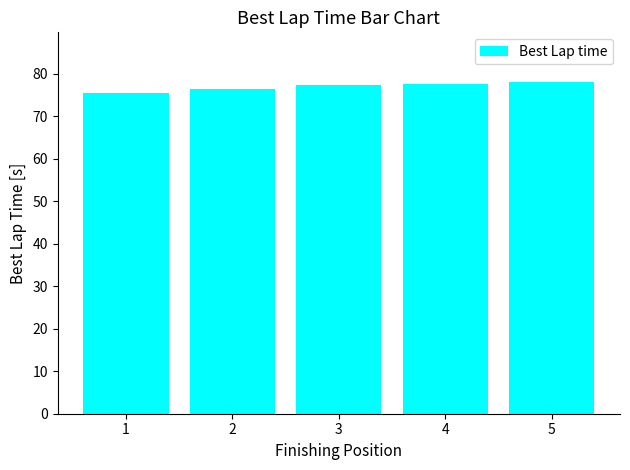

The value at 5 is 46.6. True or false?

False